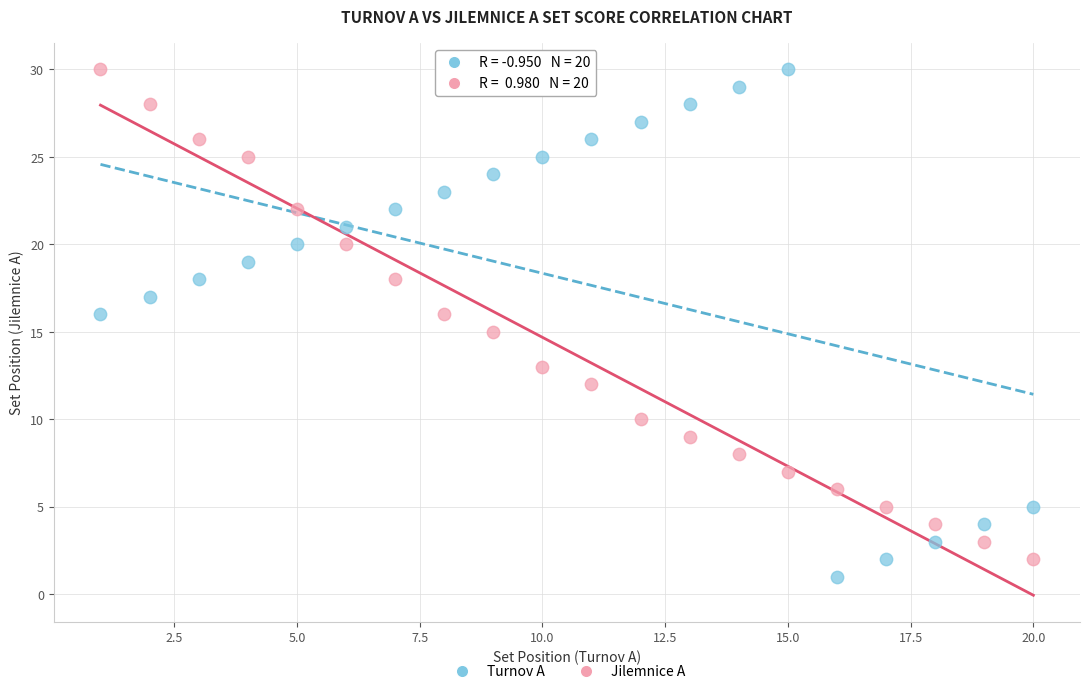

What are all the series names shown in the legend?

Turnov A, Jilemnice A